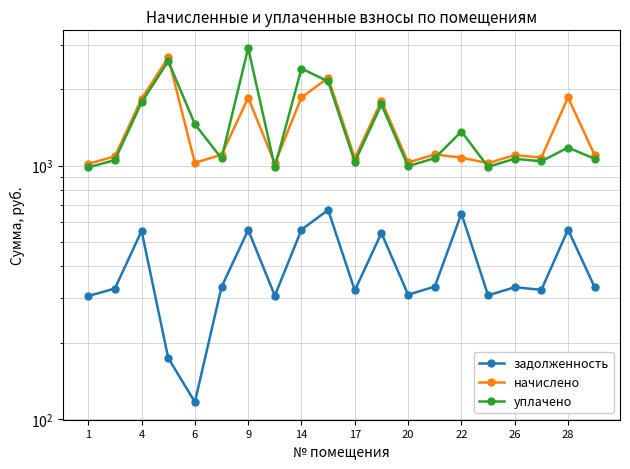

What is the smallest value displayed?

116.4